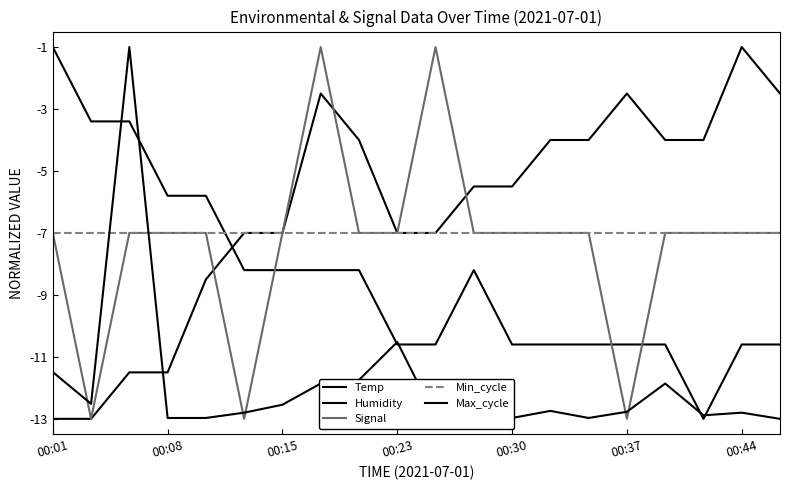

What is the smallest value displayed?

-13.0